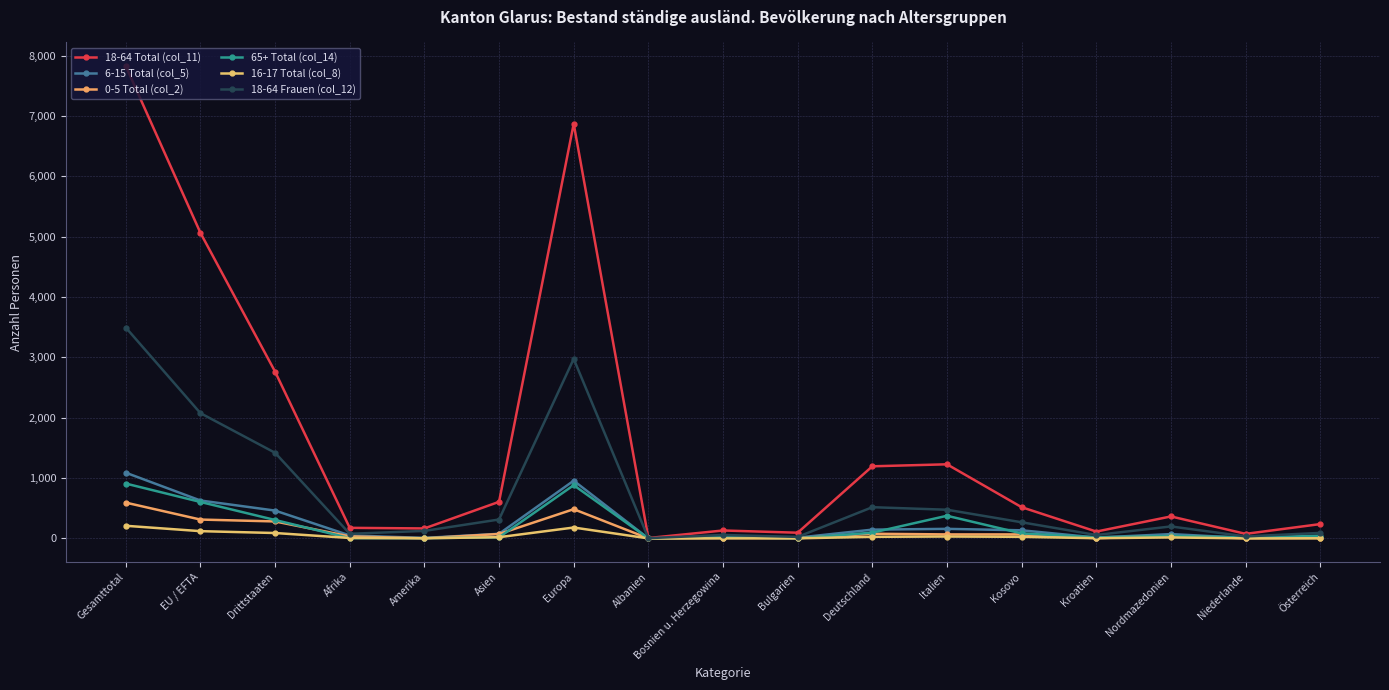

What is the sum of the 6-15 Total (col_5) values at Deutschland and Drittstaaten?

606